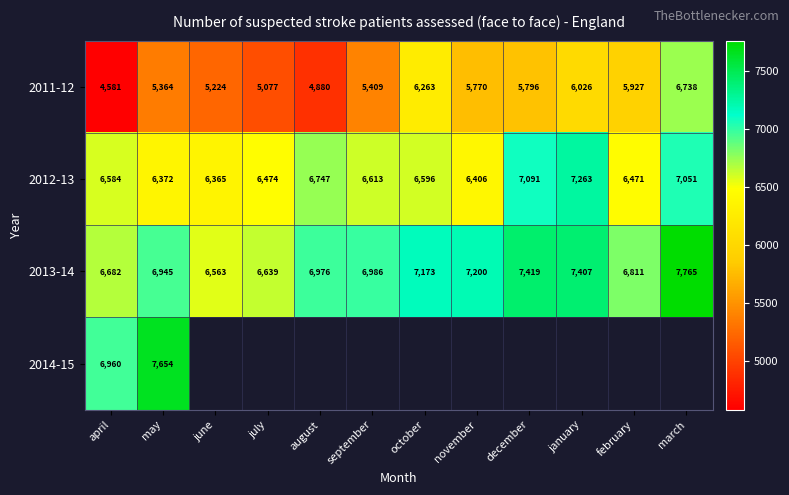

At which category does the chart reach its peak across all series?

march